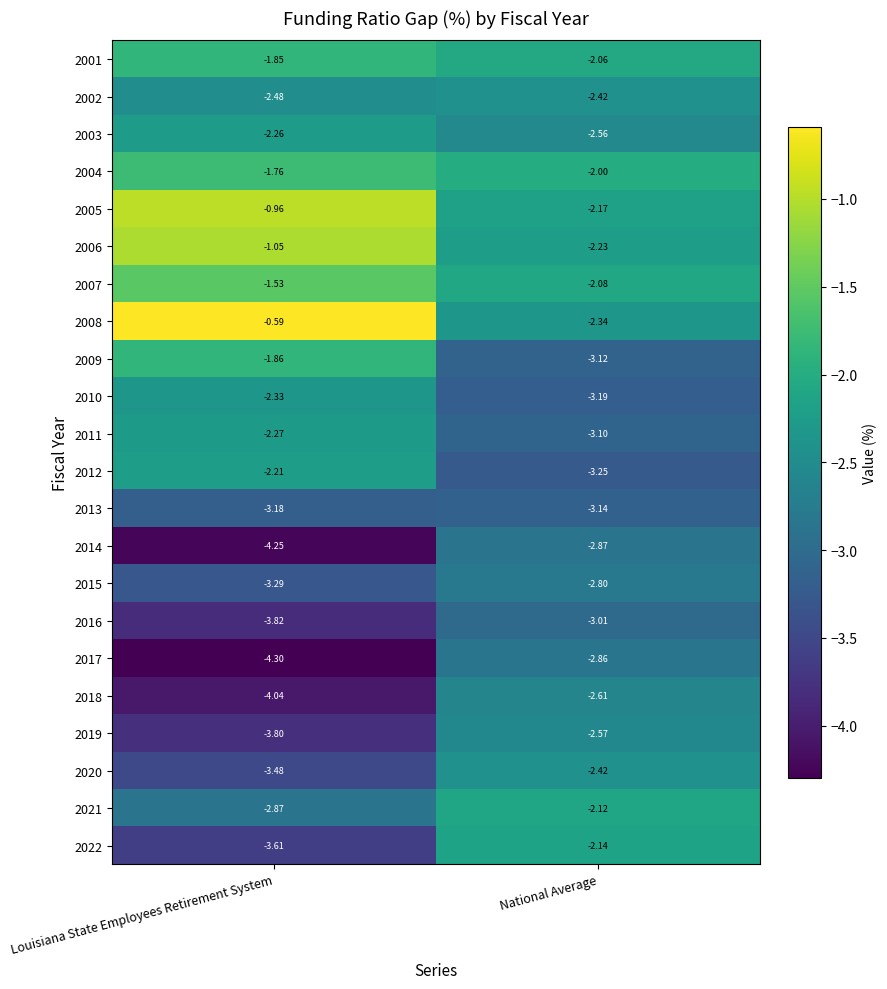

At which label does 2014 reach its peak?

National Average